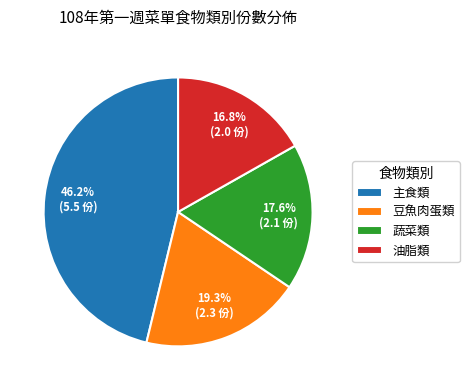

Between 主食類 and 油脂類, which is larger?

主食類